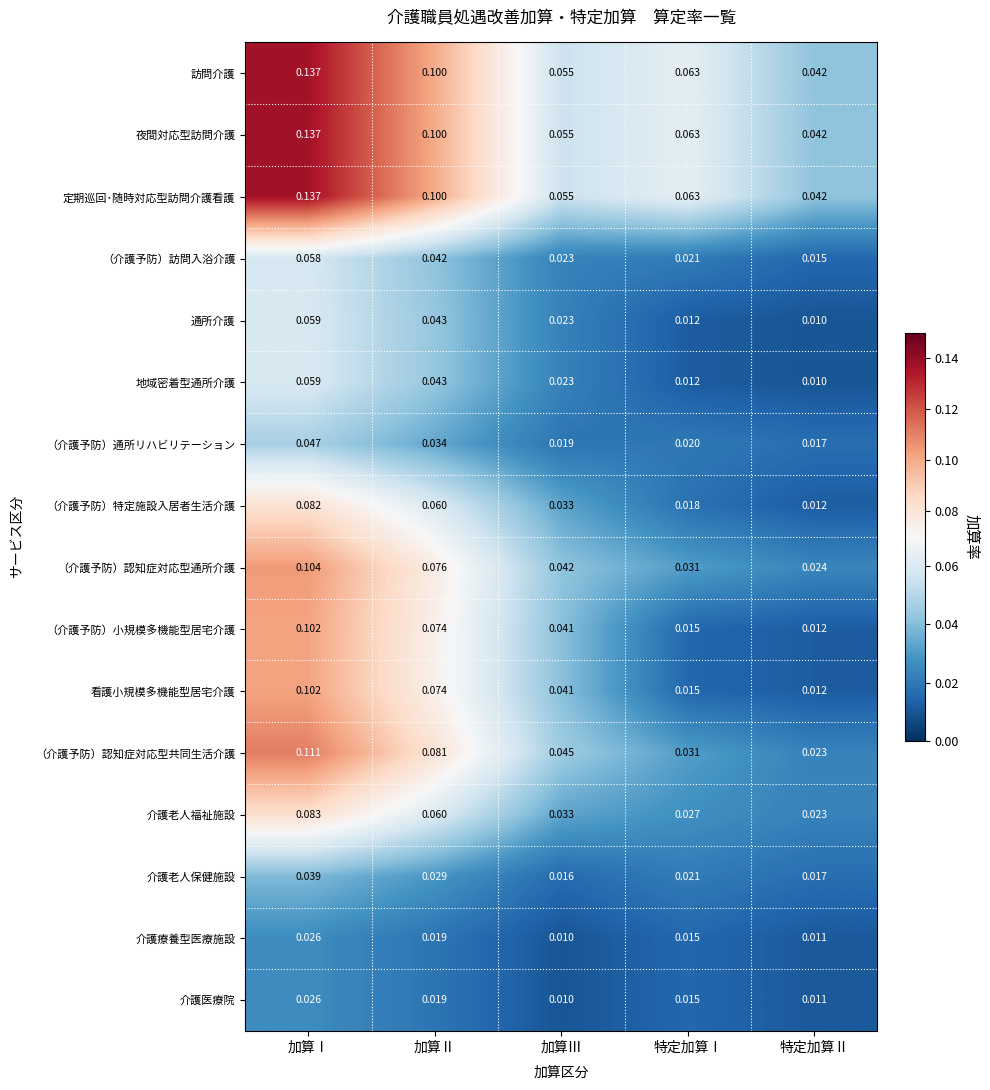

Which label corresponds to the largest value in the chart?

加算Ⅰ